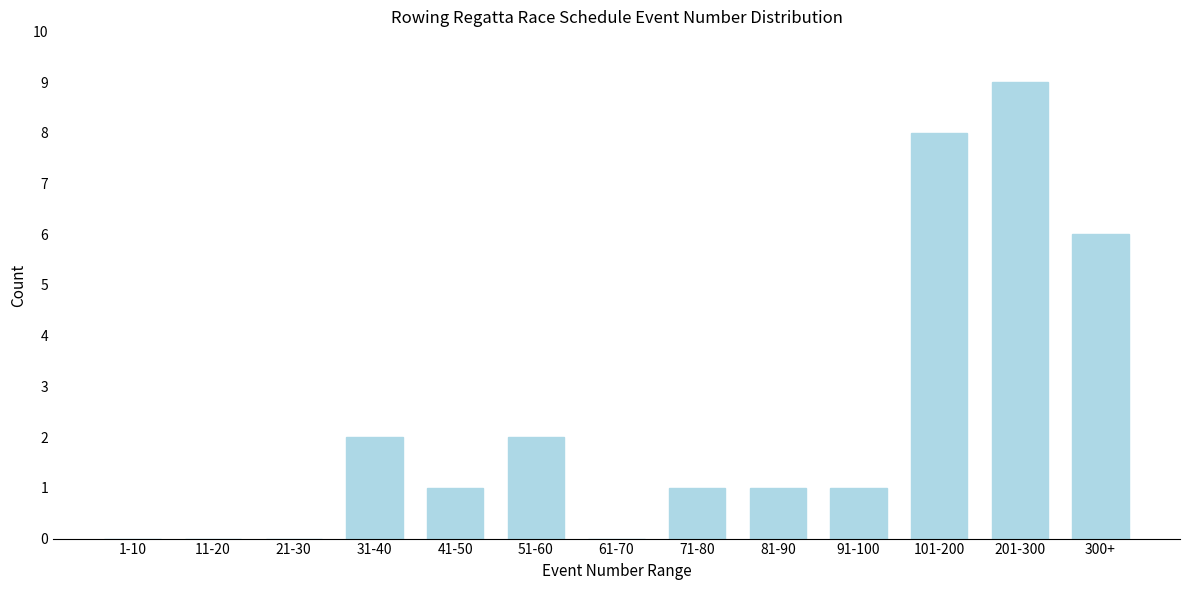

Reading left to right, extract all data points from this chart.

1-10=0	11-20=0	21-30=0	31-40=2	41-50=1	51-60=2	61-70=0	71-80=1	81-90=1	91-100=1	101-200=8	201-300=9	300+=6